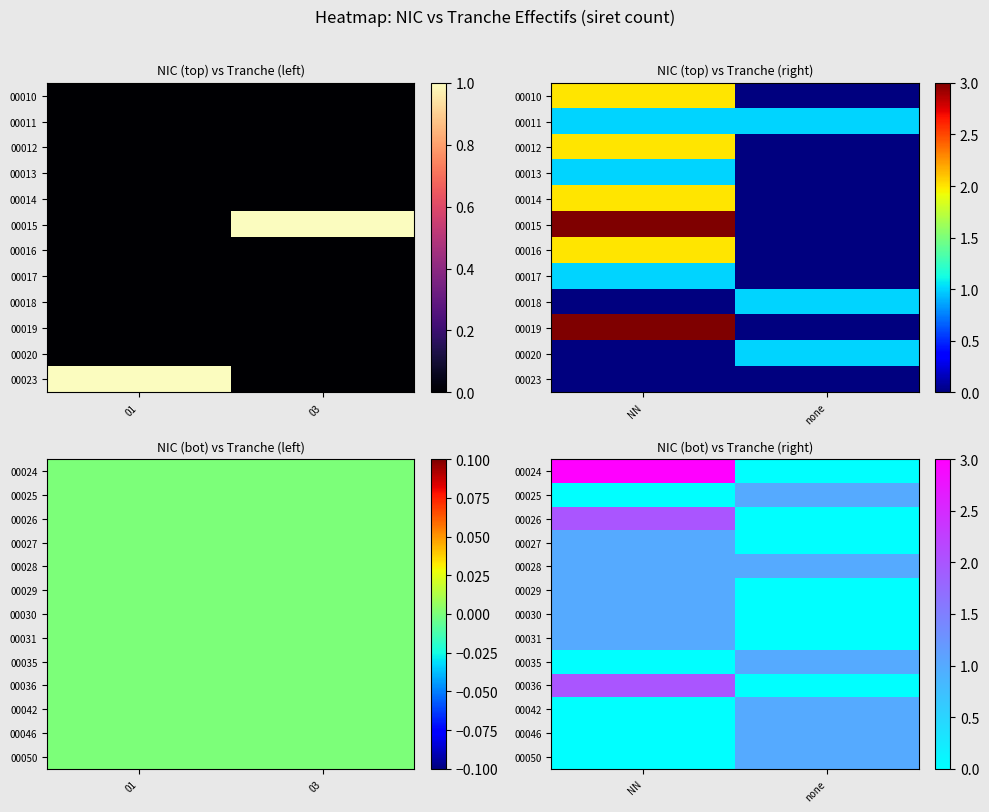

What is the sum of the 00027 values at none and NN?

1